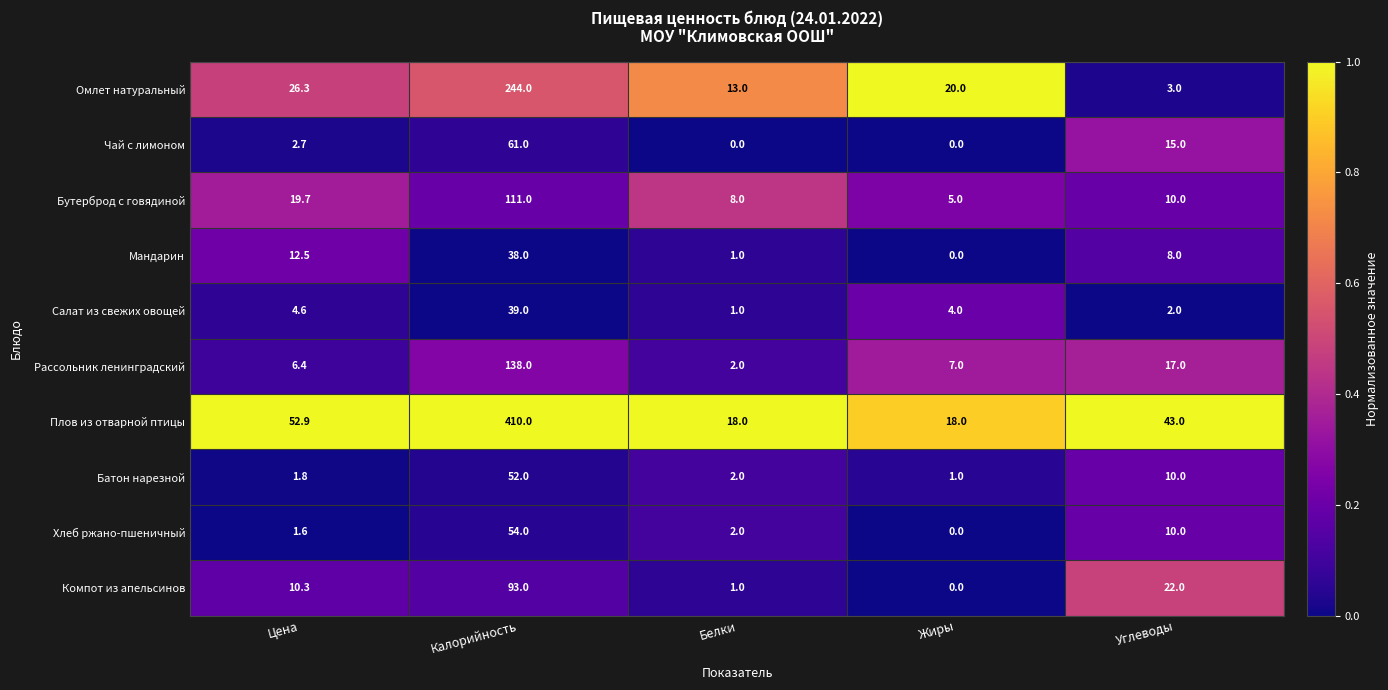

What is the sum of all Хлеб ржано-пшеничный values?

67.6